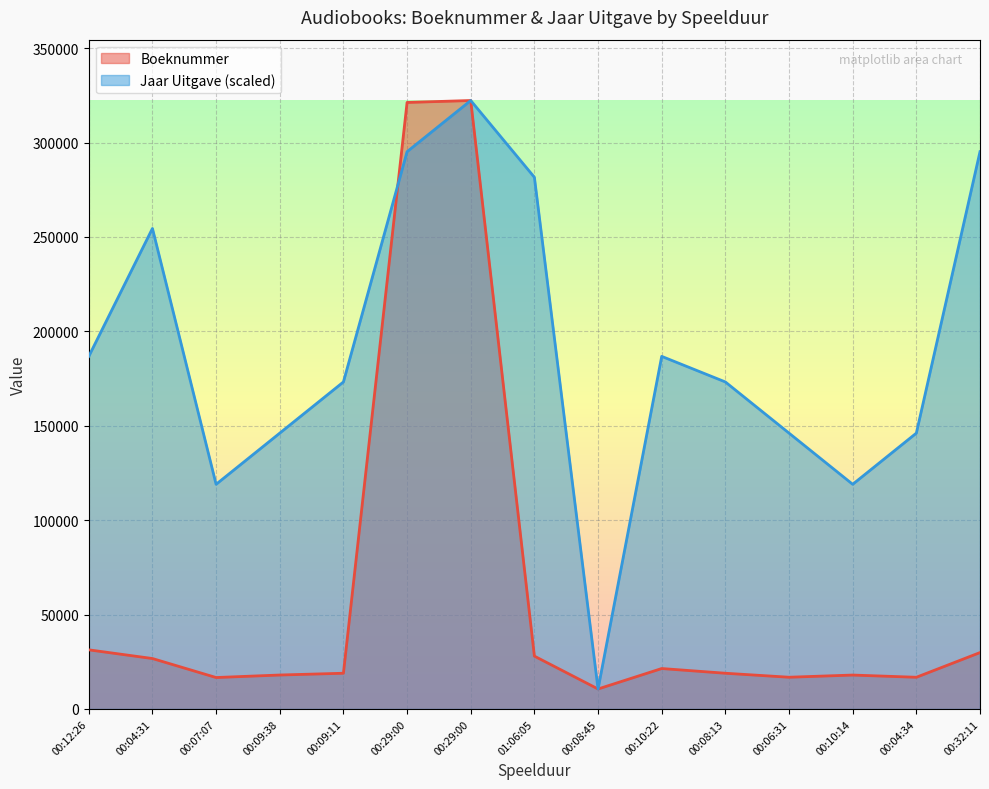

The Boeknummer series shows 5455.5 at 00:08:13. True or false?

False